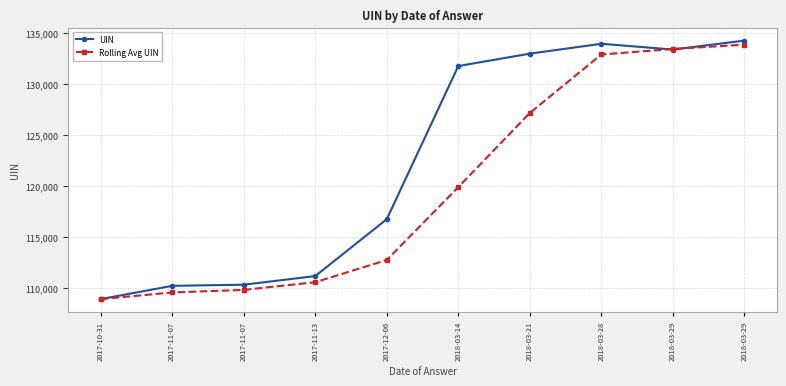

Which category has the highest value across all series?

2018-03-29